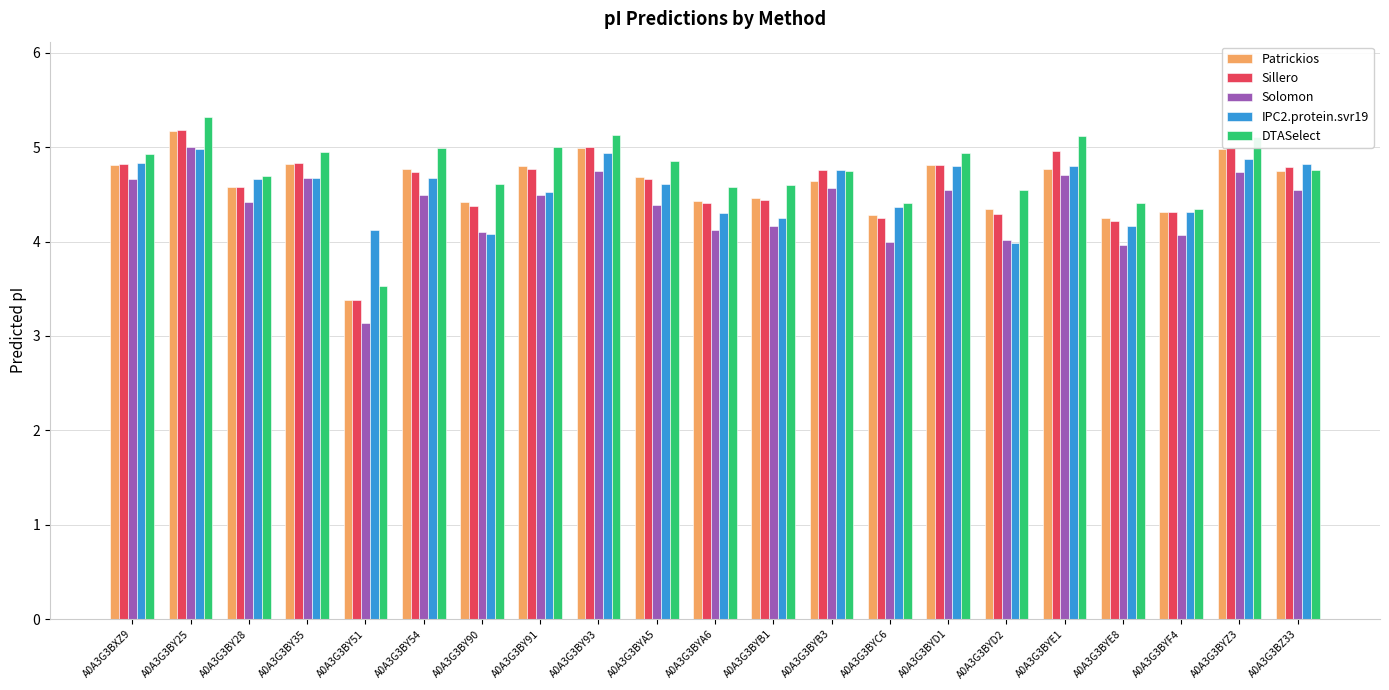

How many bars are there in each group?

5